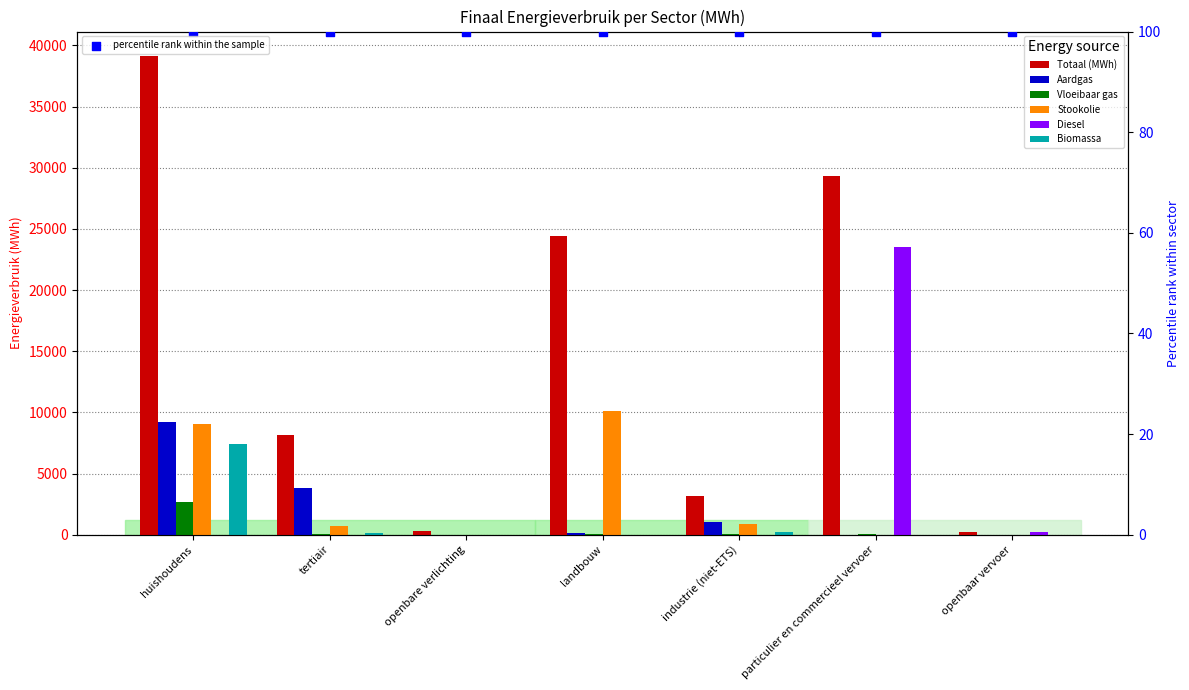

What are all the series names shown in the legend?

Totaal (MWh), Aardgas, Vloeibaar gas, Stookolie, Diesel, Biomassa